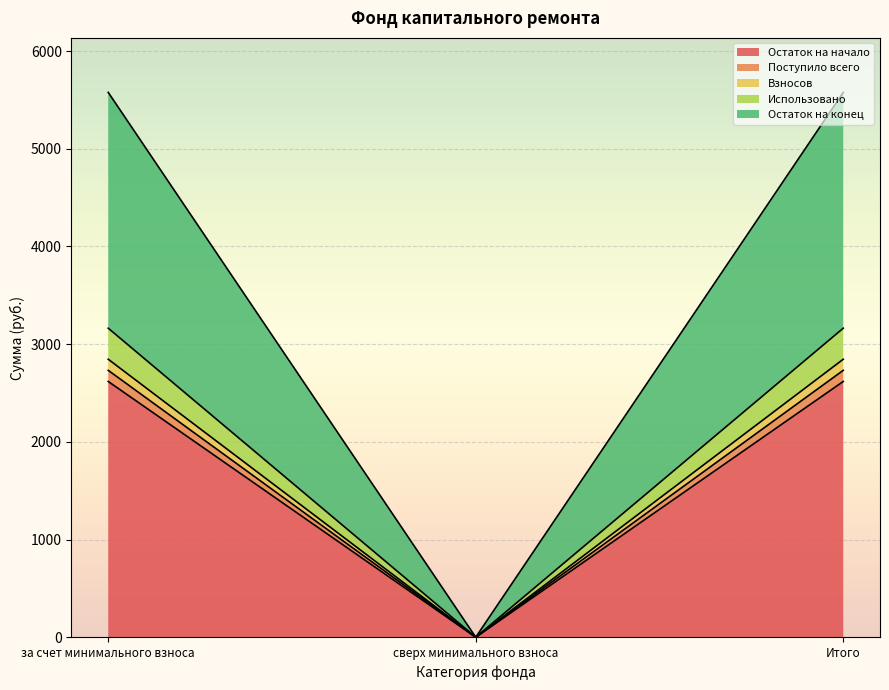

How many lines are shown in the chart?

5